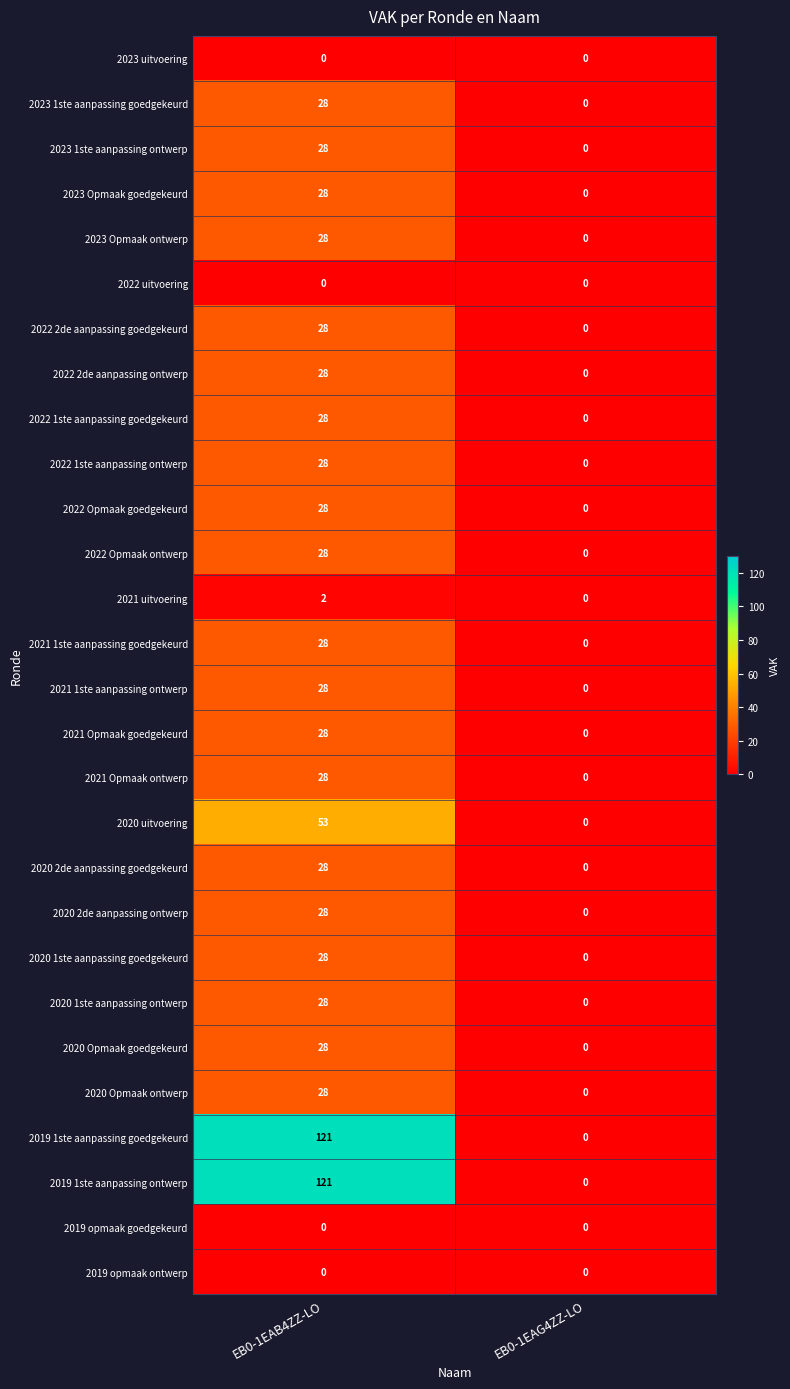

What is the total value across all series at EB0-1EAB4ZZ-LO?

857